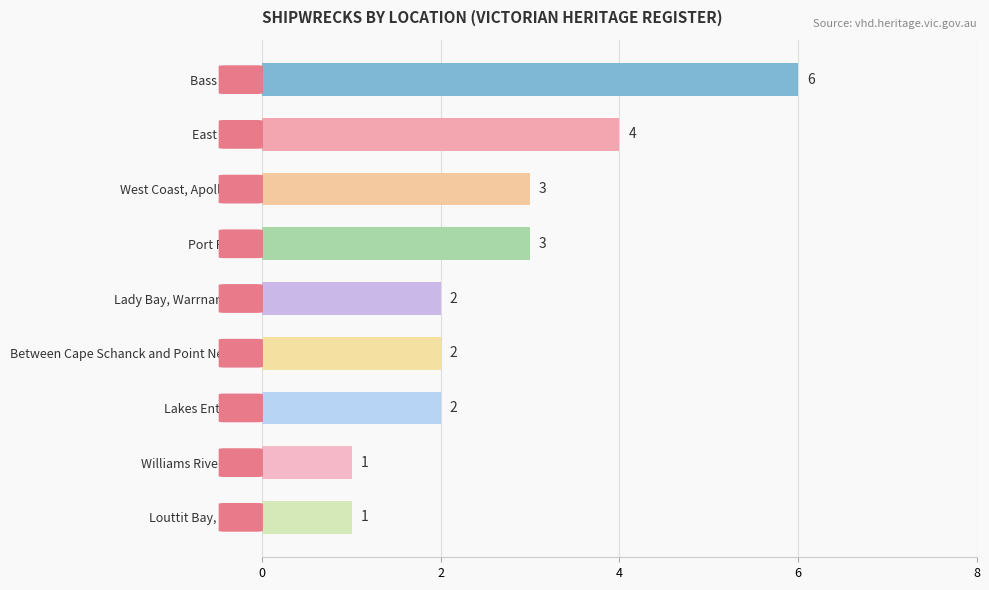

What is the minimum value shown in the chart?

1